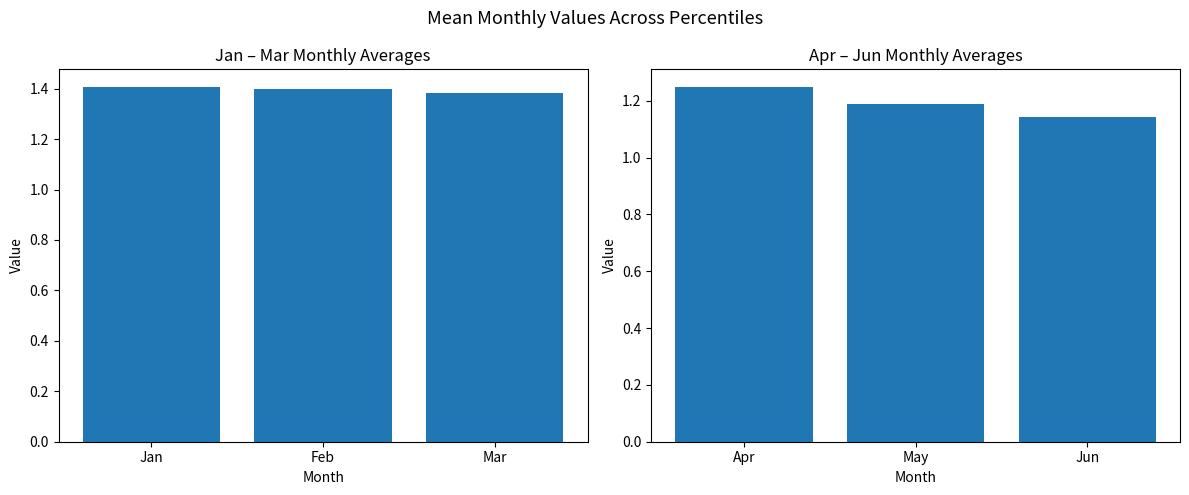

The value of Jan-Mar at Jan is 1.4. True or false?

True